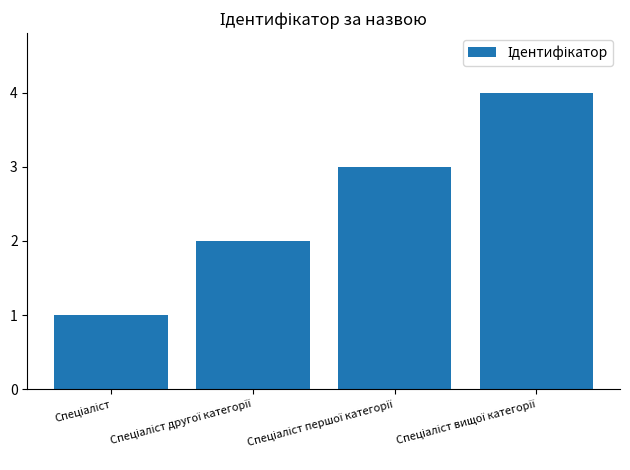

What is the maximum value shown in the chart?

4